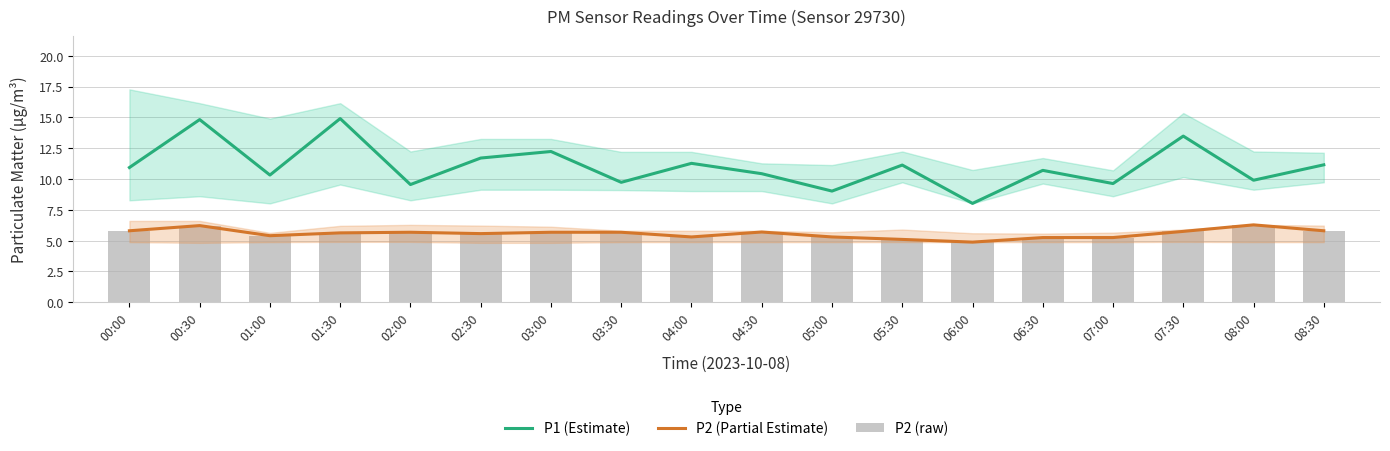

How many series are shown in this chart?

3